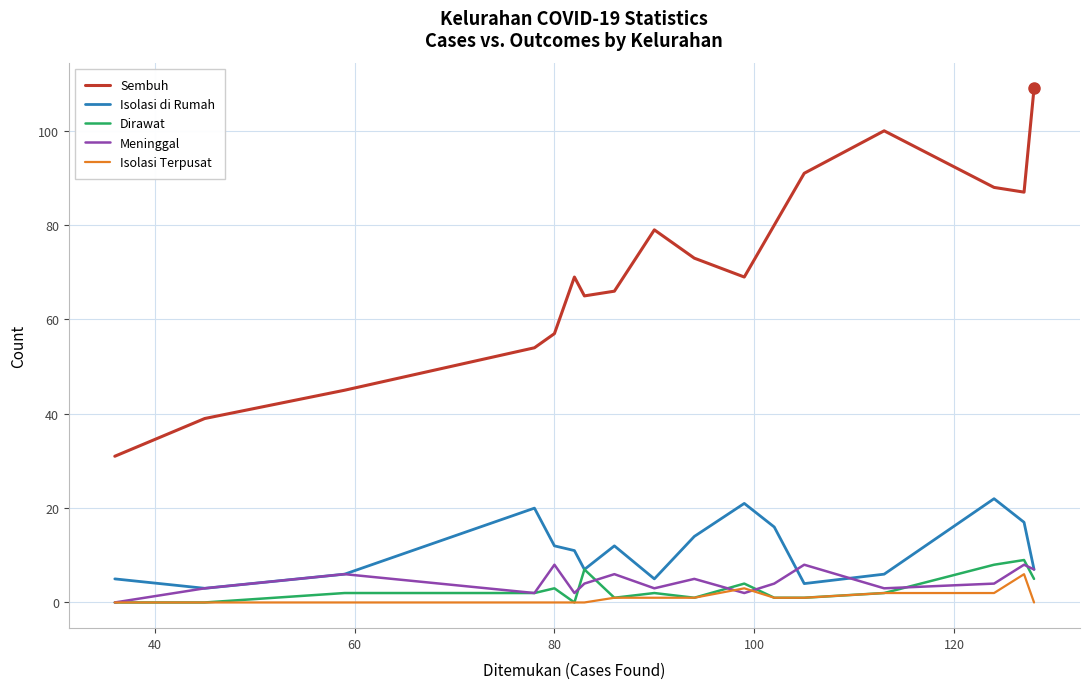

How many interior local peaks does the Isolasi di Rumah series have?

4